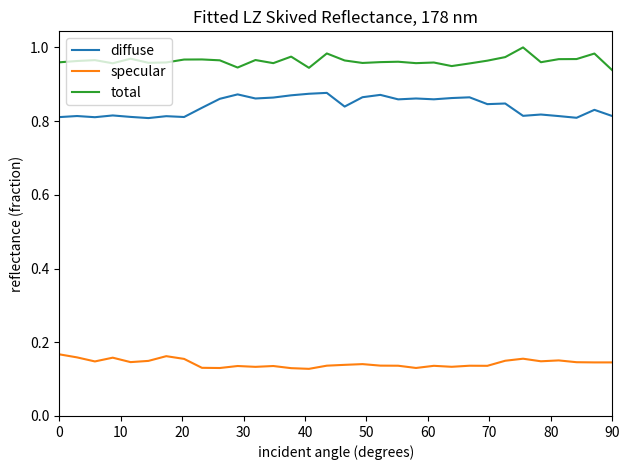

True or false: total and diffuse intersect in this chart.

False